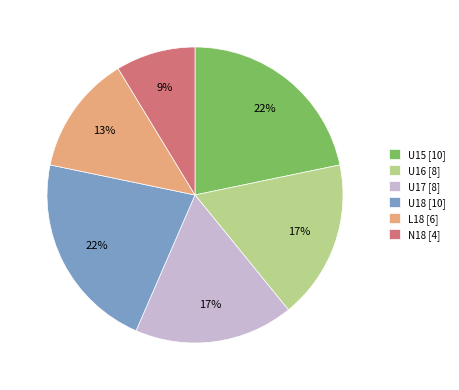

How many slices are in this pie chart?

6